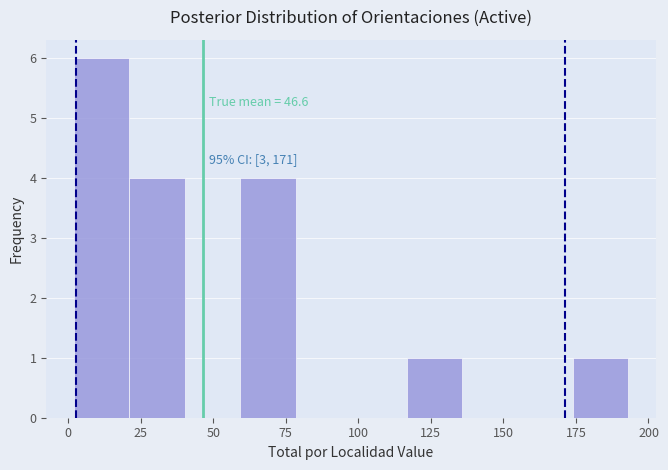

Read against the x-axis, roughly where is the centre of the tallest bar?

10